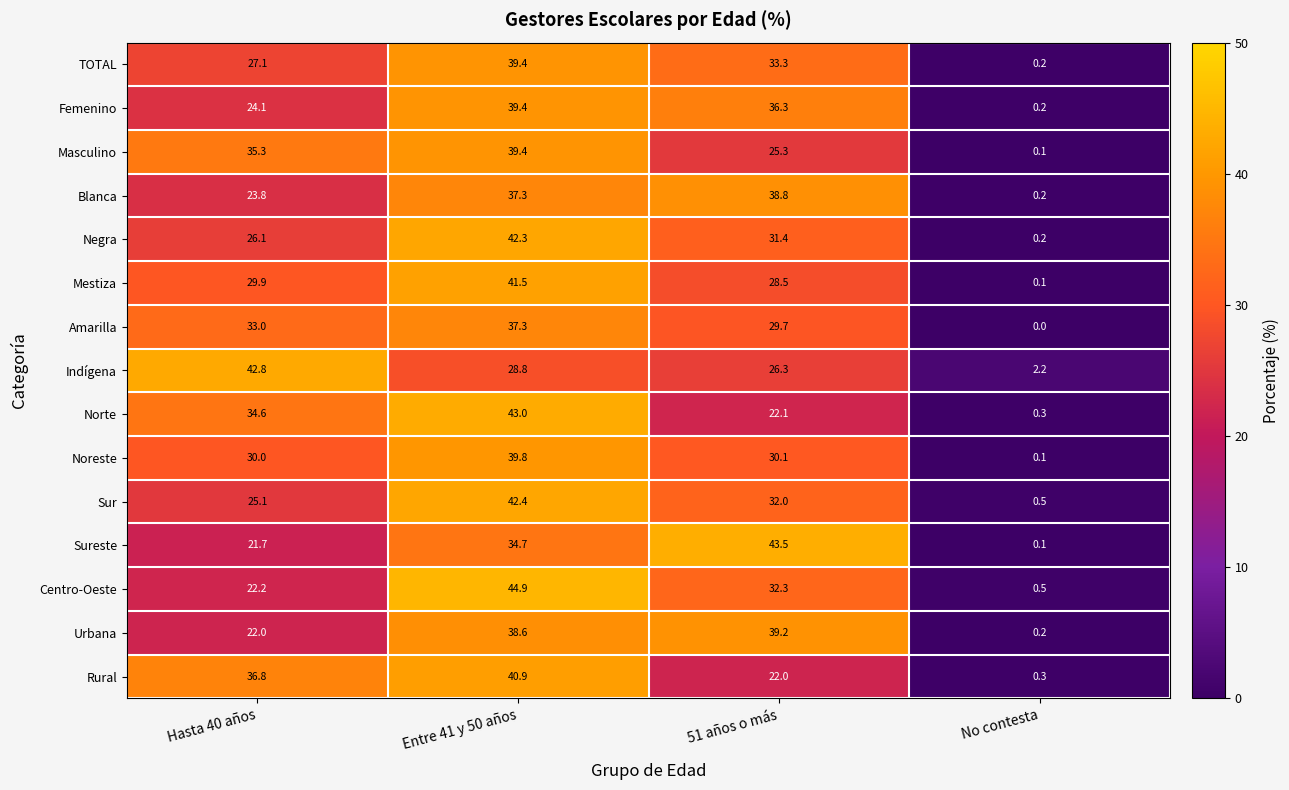

At Hasta 40 años, list the series in order from largest to smallest.

Indígena, Rural, Masculino, Norte, Amarilla, Noreste, Mestiza, TOTAL, Negra, Sur, Femenino, Blanca, Centro-Oeste, Urbana, Sureste